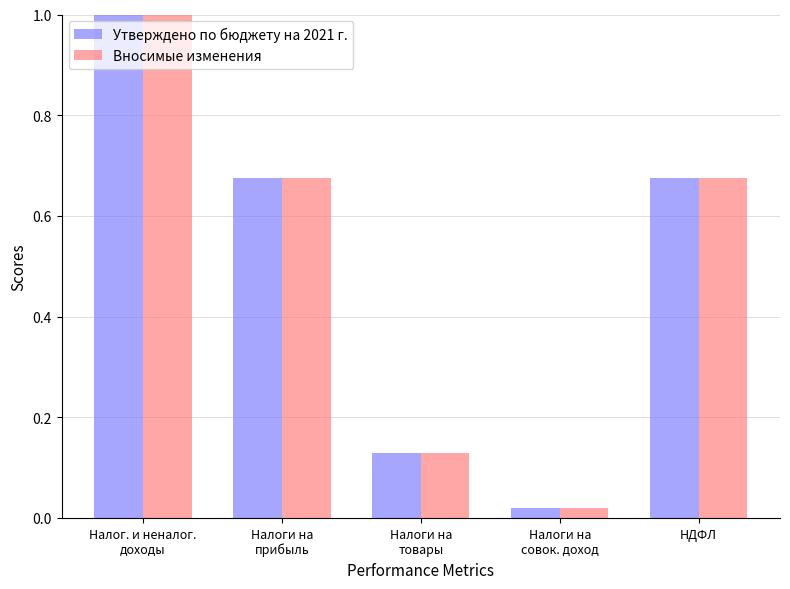

At which category is the sum across all series the highest?

Налог. и неналог.
доходы